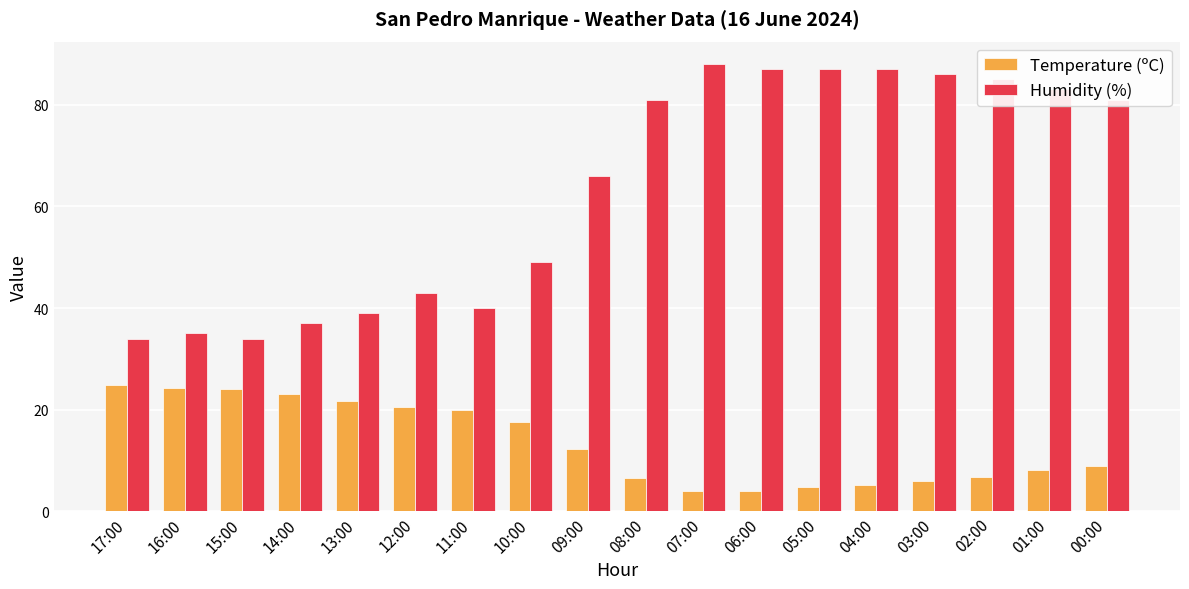

How many bars are there in total?

36